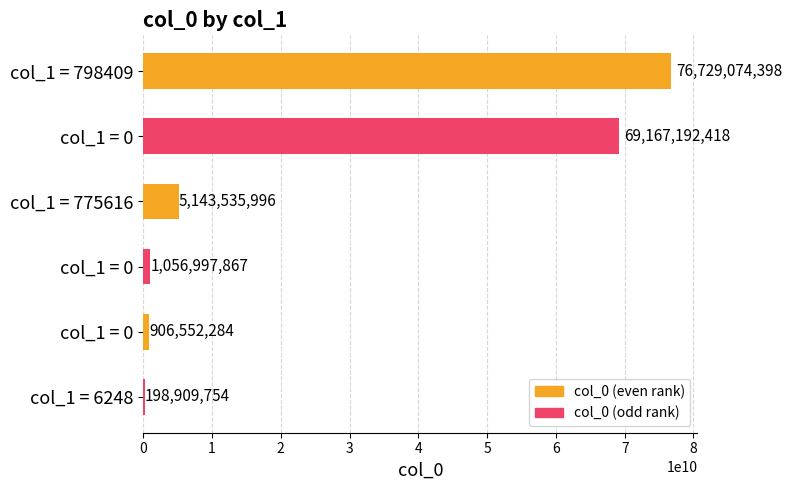

Are the bars horizontal?

Yes